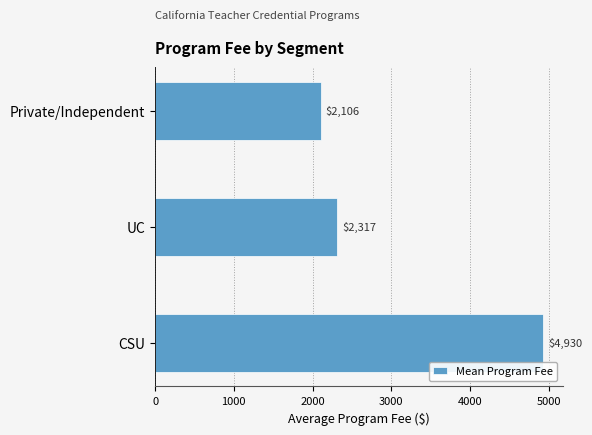

How many series are shown in this chart?

1